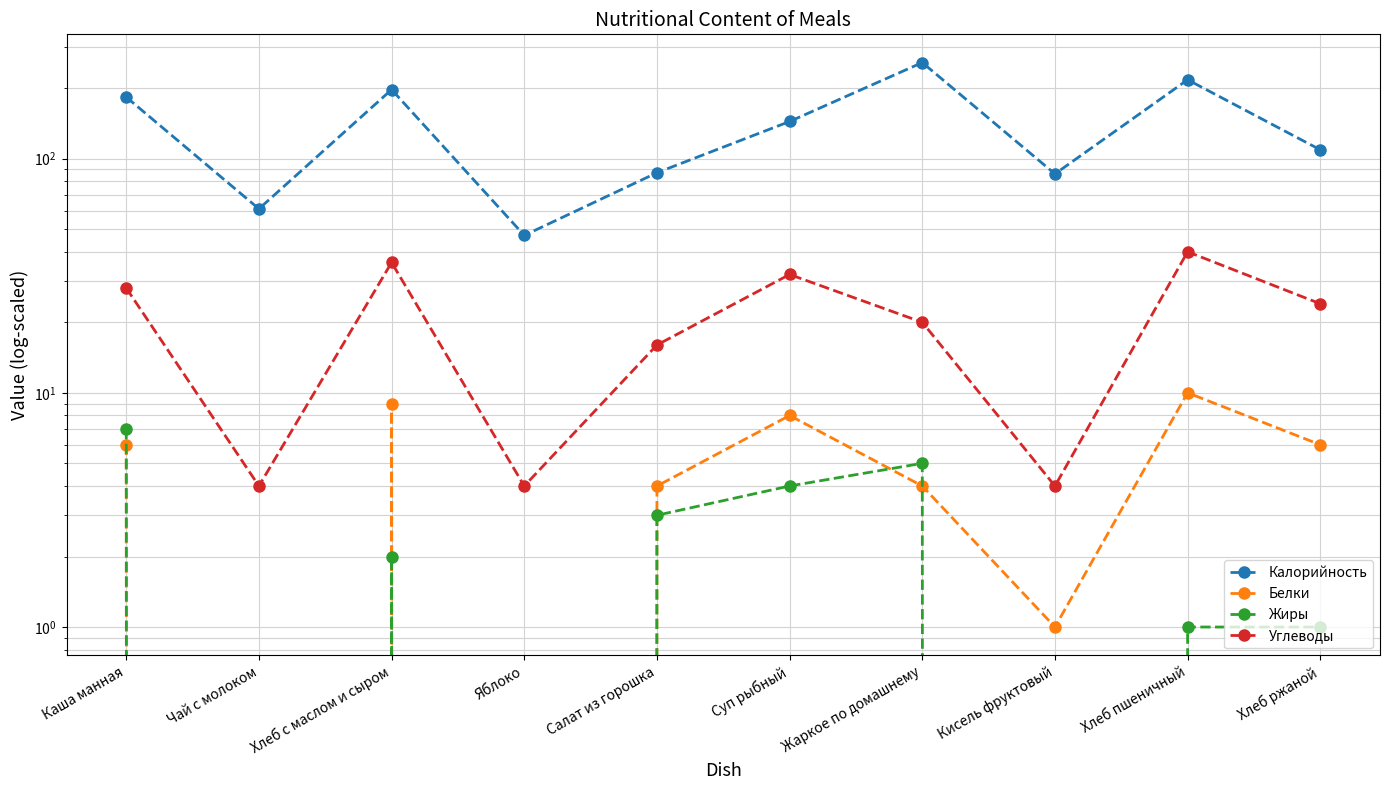

Between Чай с молоком and Хлеб с маслом и сыром, which is larger?

Хлеб с маслом и сыром